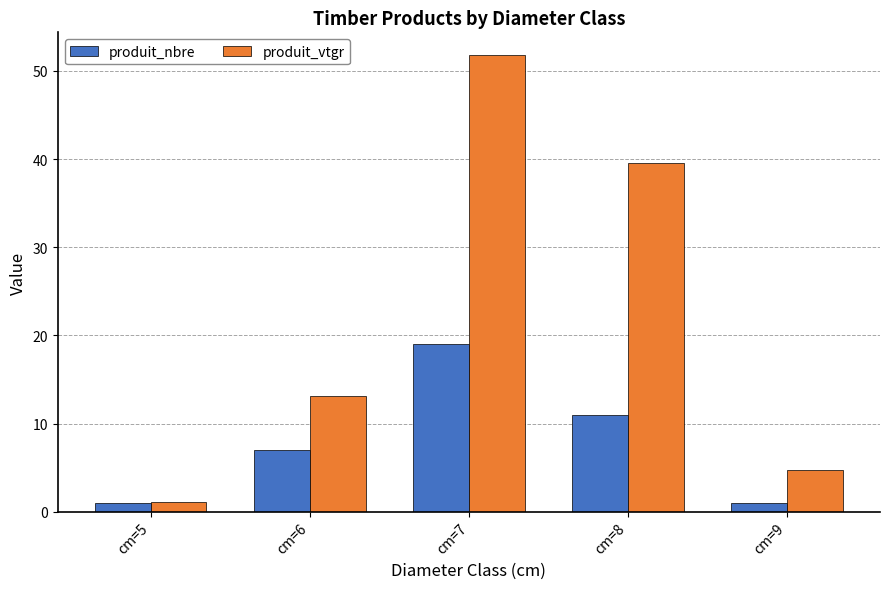

What is the difference between the maximum and minimum values in the produit_nbre series?

18.0